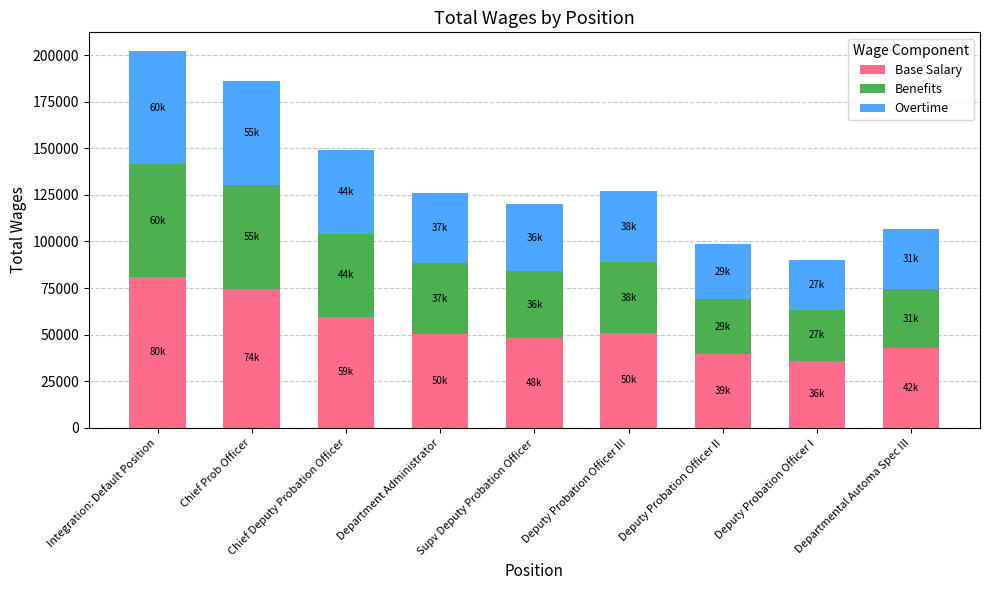

At which category is the sum across all series the highest?

Integration: Default Position